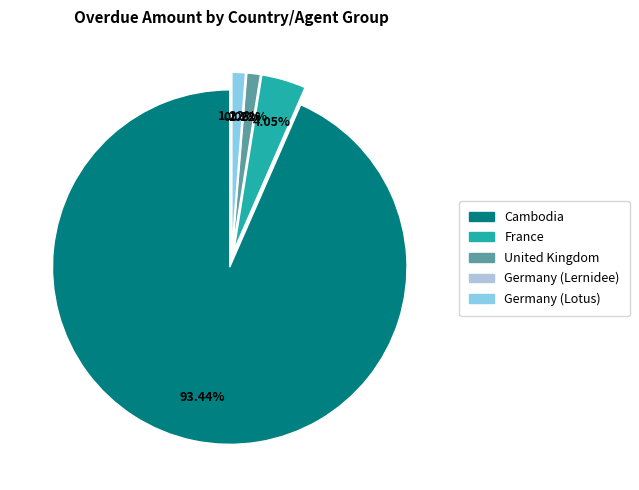

Between Germany (Lernidee) and Cambodia, which is larger?

Cambodia